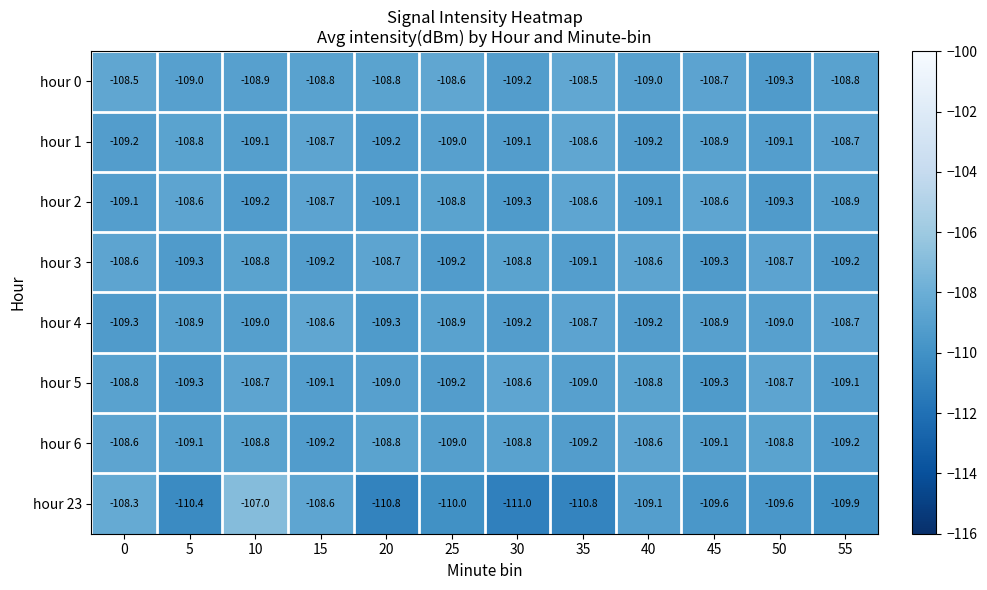

Which series has the widest spread of values?

hour 23